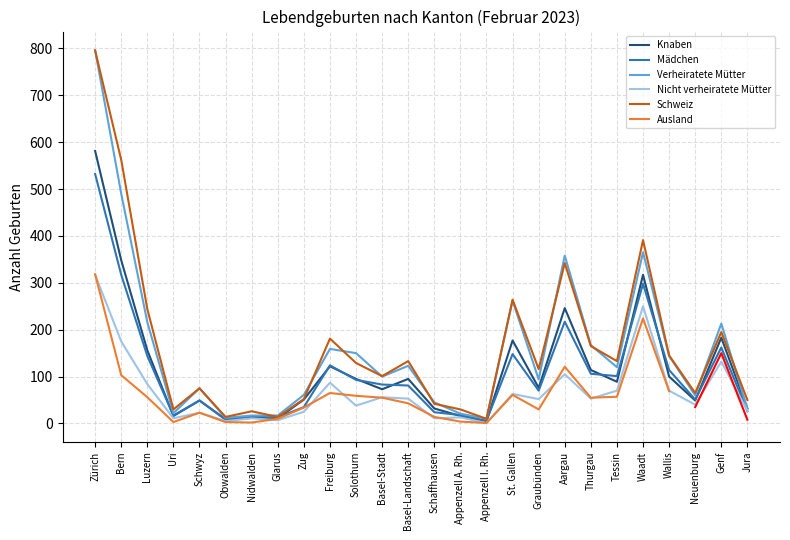

Read the Verheiratete Mütter value at Waadt, to the nearest 50.

350